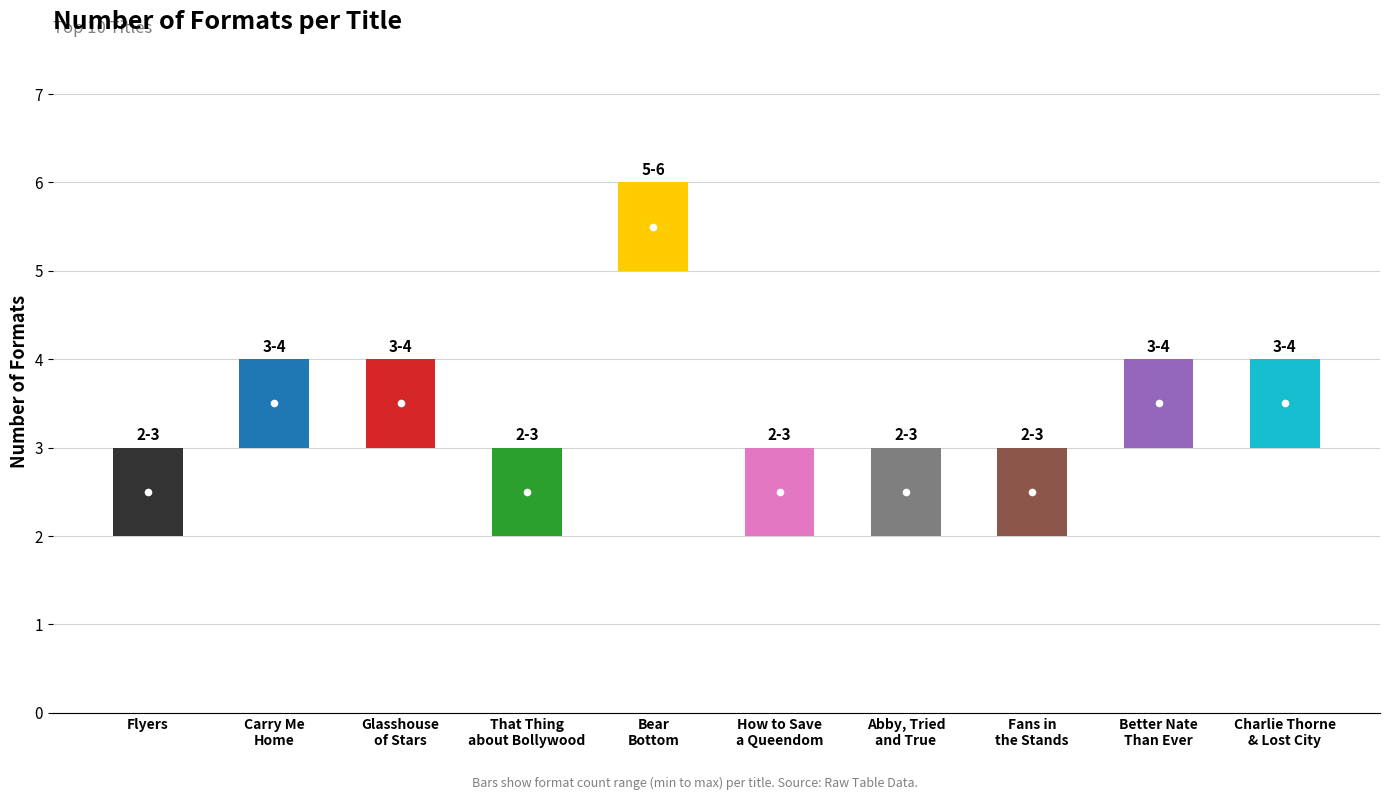

What is the label of the 2nd bar from the left?

Carry Me Home